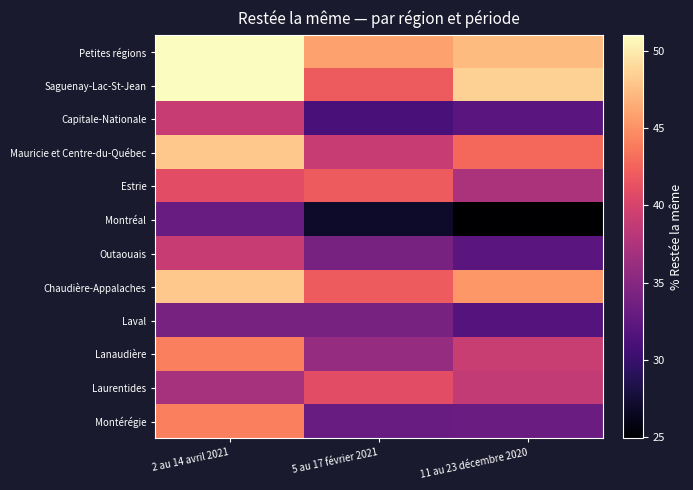

Which series has the largest range (max minus min)?

Montérégie